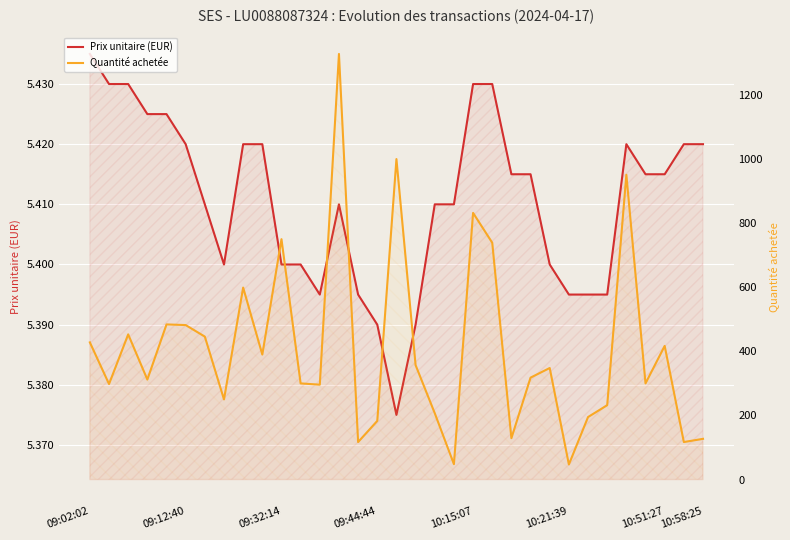

True or false: Prix unitaire (EUR) has more than 0 interior local peaks.

True